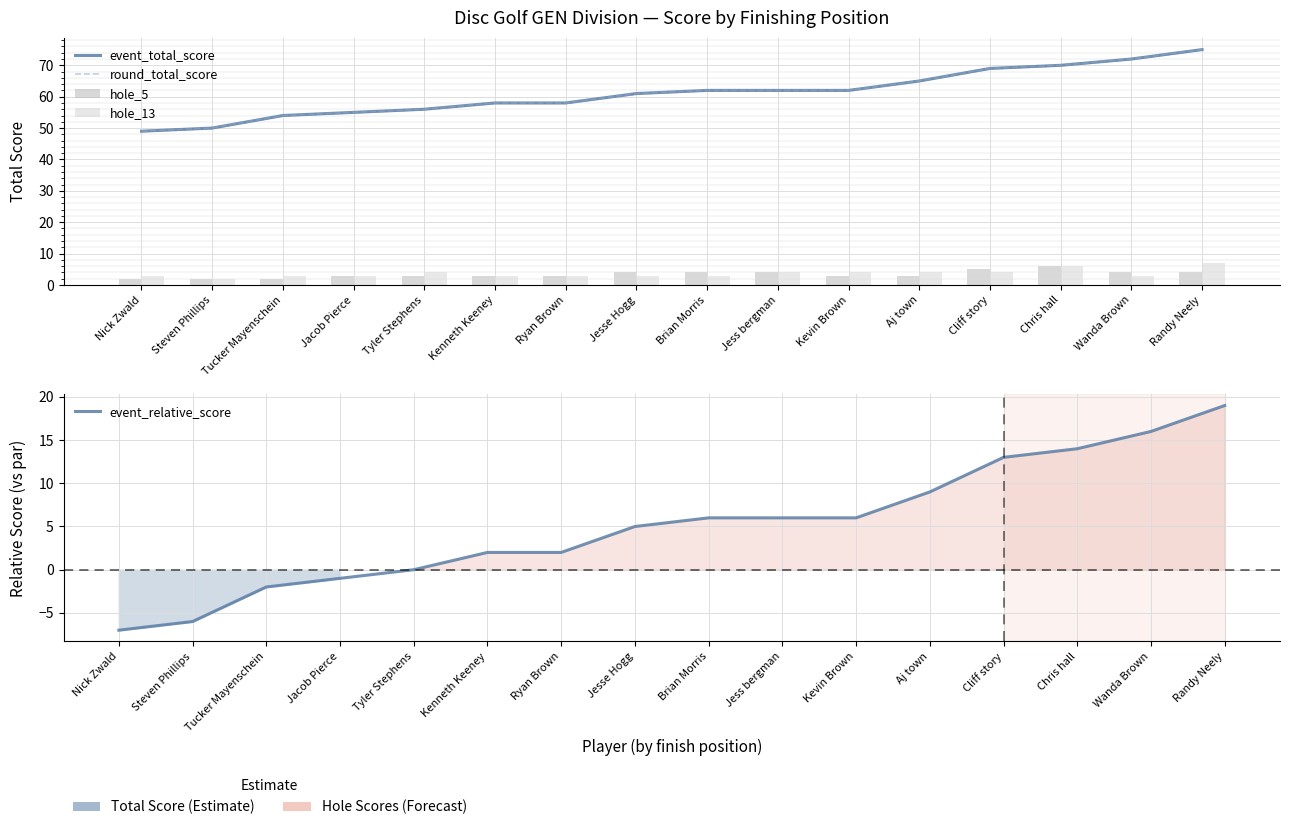

Rank the categories by hole_13 value from lowest to highest.

Steven Phillips, Nick Zwald, Tucker Mayenschein, Jacob Pierce, Kenneth Keeney, Ryan Brown, Jesse Hogg, Brian Morris, Wanda Brown, Tyler Stephens, Jess bergman, Kevin Brown, Aj town, Cliff story, Chris hall, Randy Neely